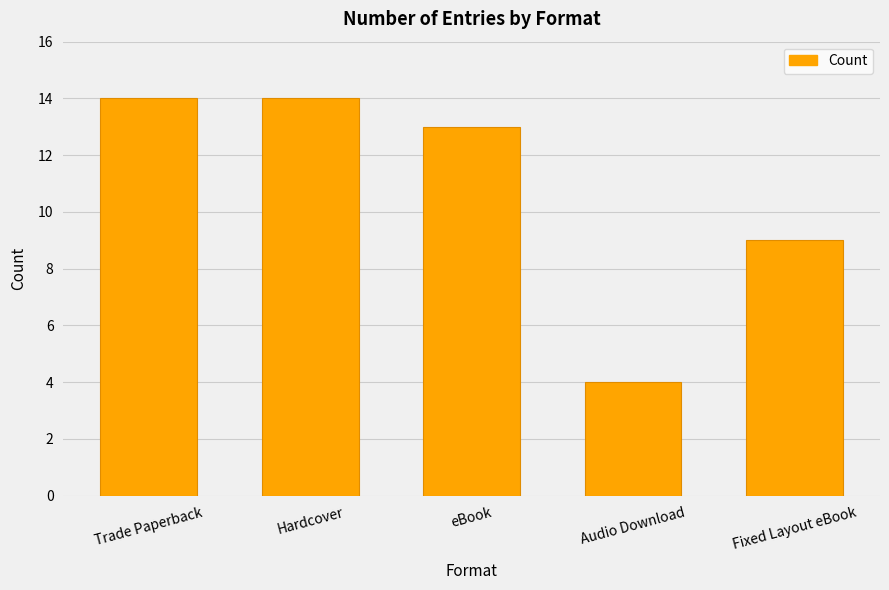

How many bars are there in total?

5